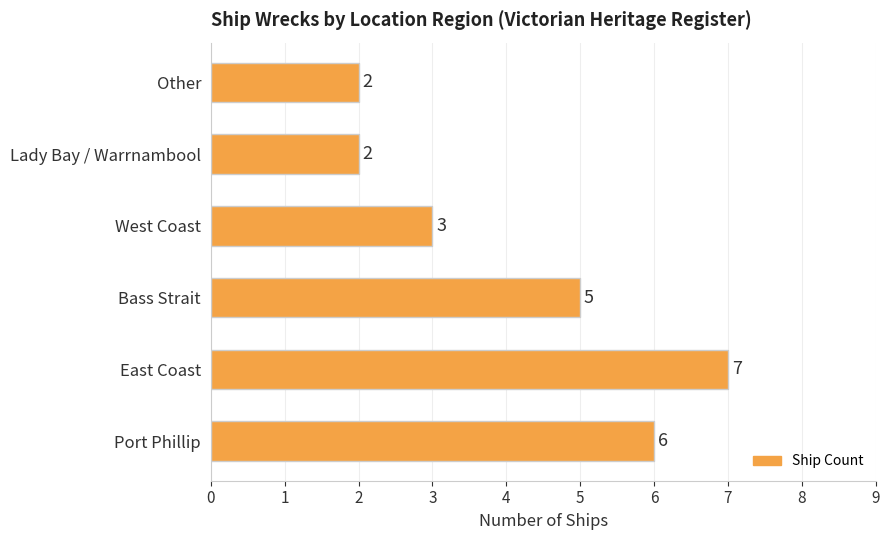

What value does the data have at Bass Strait?

5